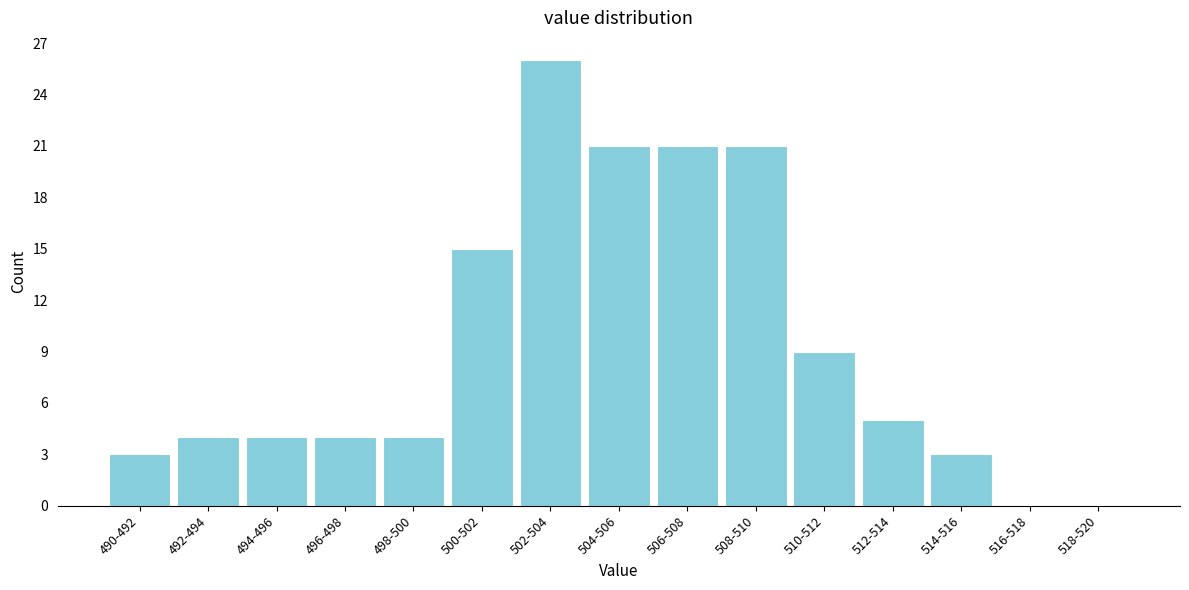

Reading left to right, extract all data points from this chart.

490-492=3	492-494=4	494-496=4	496-498=4	498-500=4	500-502=15	502-504=26	504-506=21	506-508=21	508-510=21	510-512=9	512-514=5	514-516=3	516-518=0	518-520=0